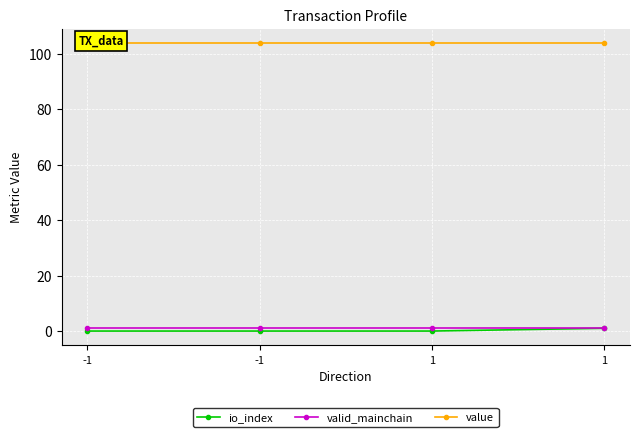

True or false: io_index has more than 2 interior local peaks.

False